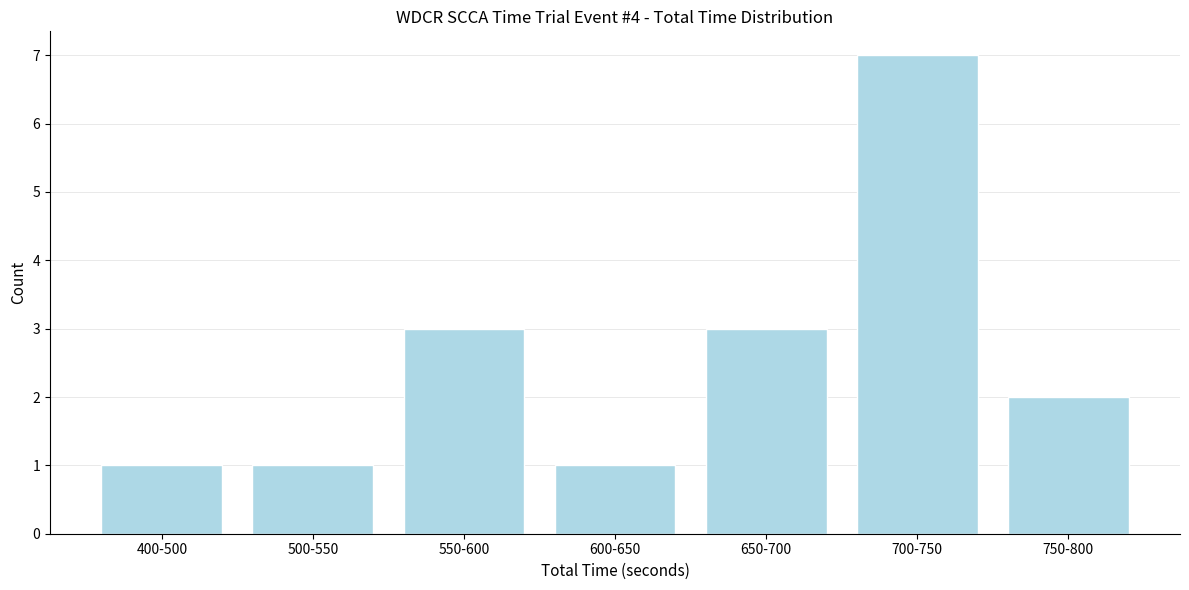

Reading left to right, what are all the values shown in this chart?

400-500=1	500-550=1	550-600=3	600-650=1	650-700=3	700-750=7	750-800=2